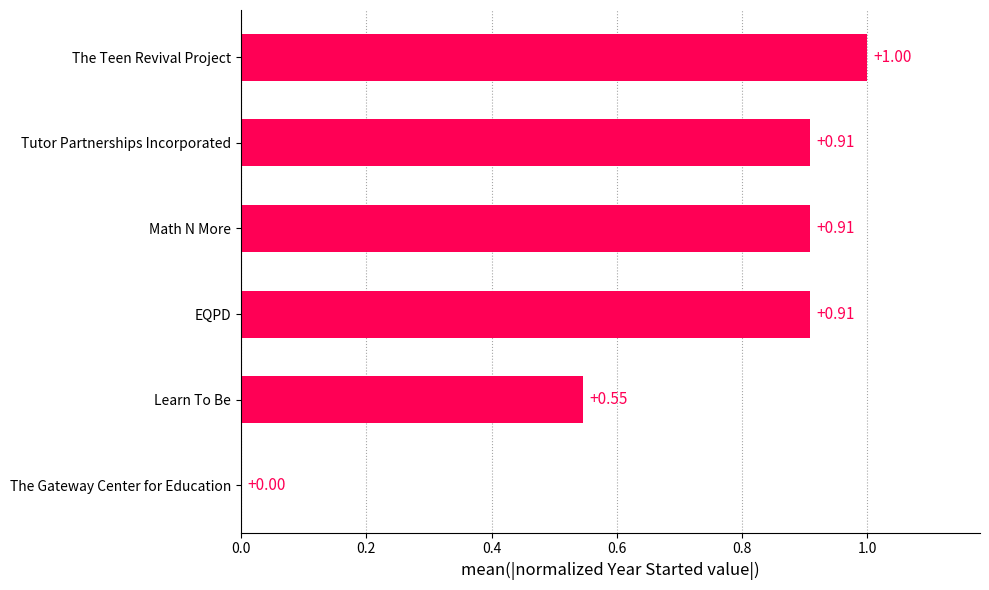

How many data points does each series have?

6